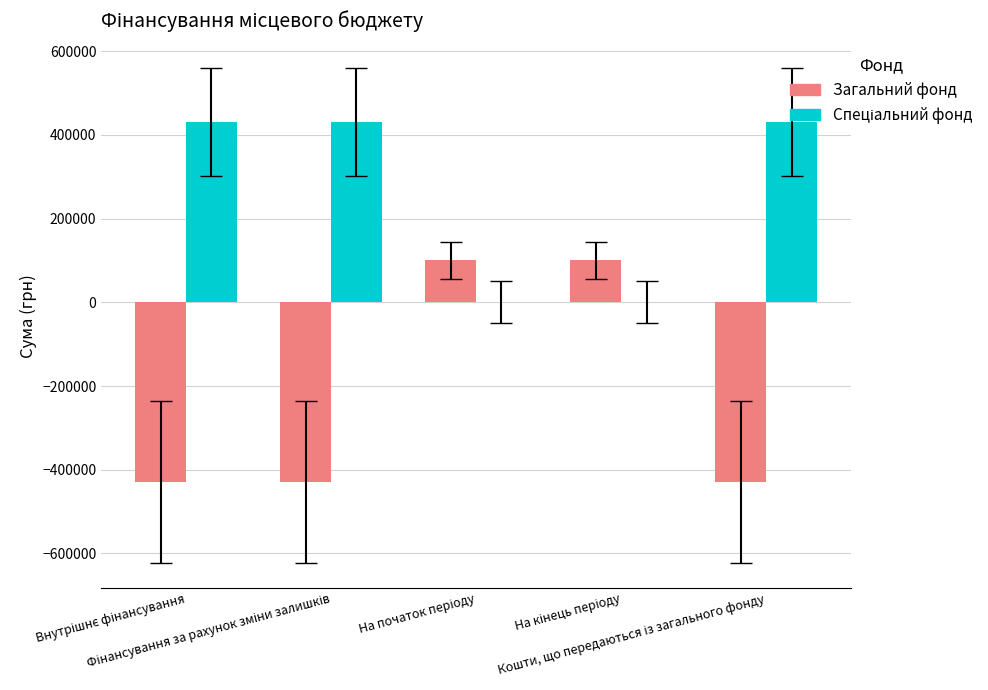

What is the greatest value displayed?

430000